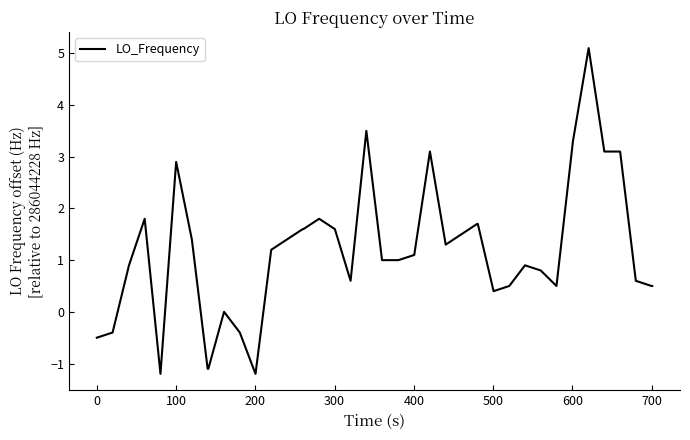

Reading left to right, transcribe all the data shown in this chart.

-0.5	-0.4	0.9	1.8	-1.2	2.9	1.4	-1.1	-1.1	0.0	-0.4	-1.2	1.2	1.4	1.6	1.6	1.8	1.6	0.6	3.5	1.0	1.0	1.1	3.1	1.3	1.5	1.7	1.7	0.4	0.5	0.9	0.8	0.5	3.3	5.1	3.1	3.1	0.6	0.5	0.5